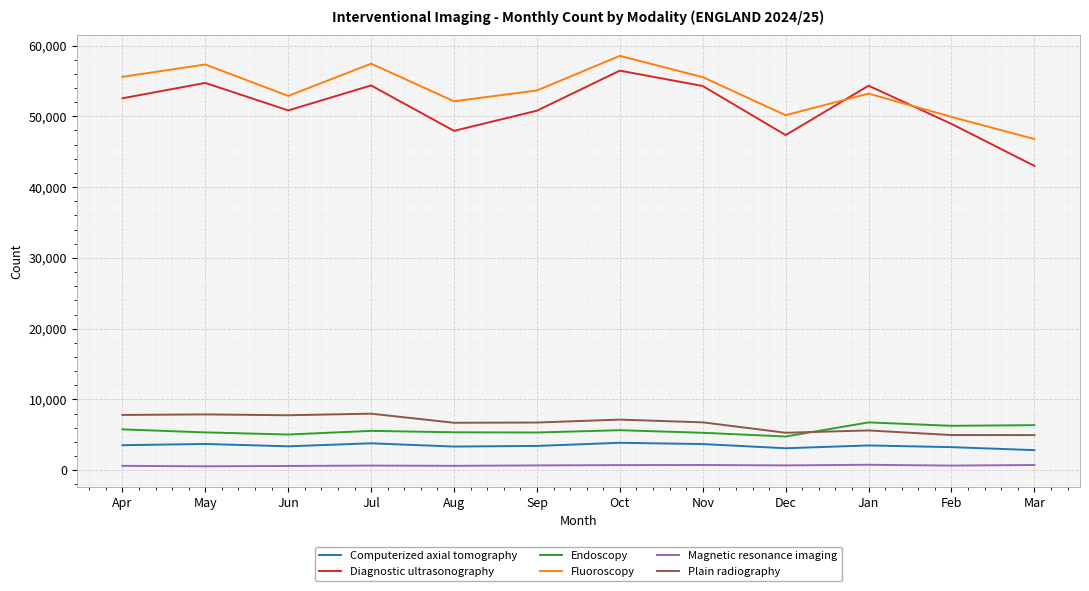

Rank the series at Jan from highest to lowest value.

Diagnostic ultrasonography, Fluoroscopy, Endoscopy, Plain radiography, Computerized axial tomography, Magnetic resonance imaging